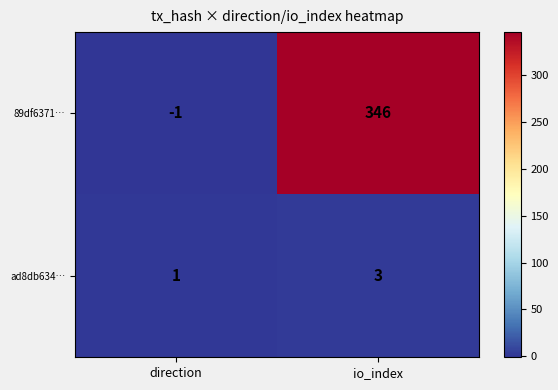

What is the sum of the ad8db634… values at direction and io_index?

4